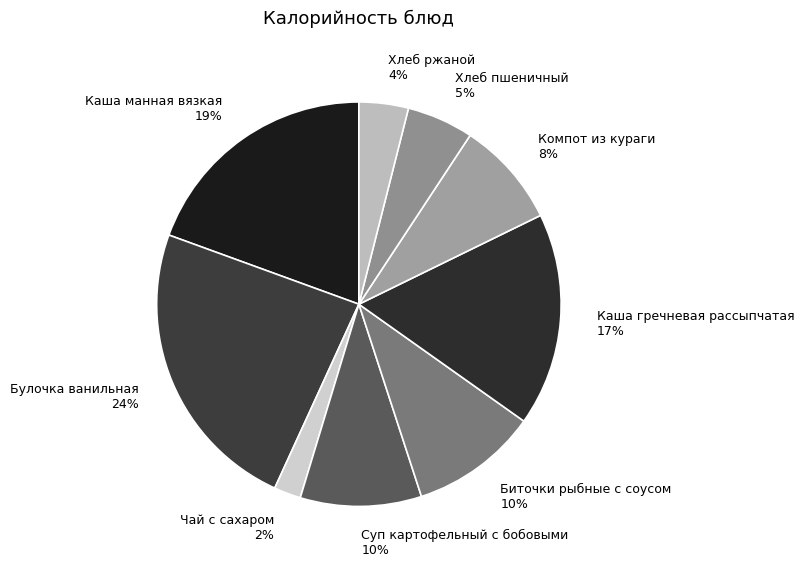

Does any single category account for the majority?

No